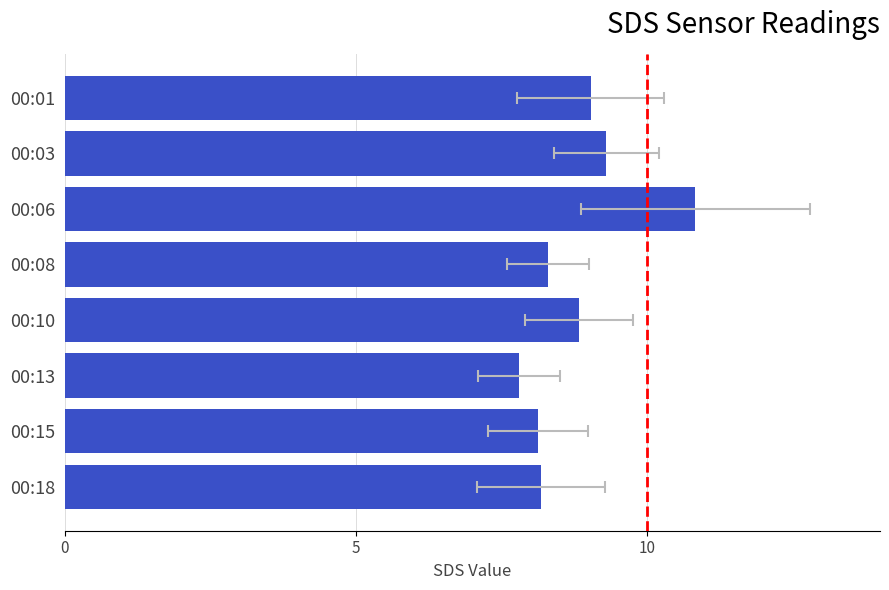

True or false: SDS_P2 has a value of 0.3 at 3.

False